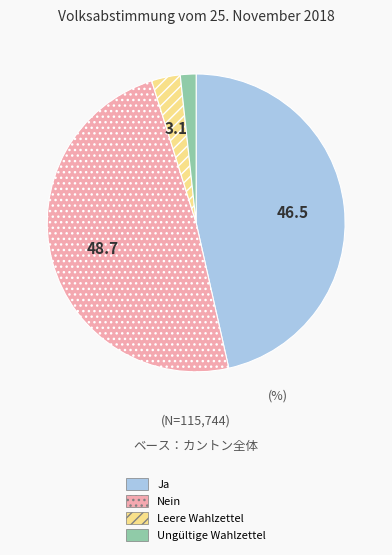

Combined, do Ja and Nein account for over 50%?

Yes